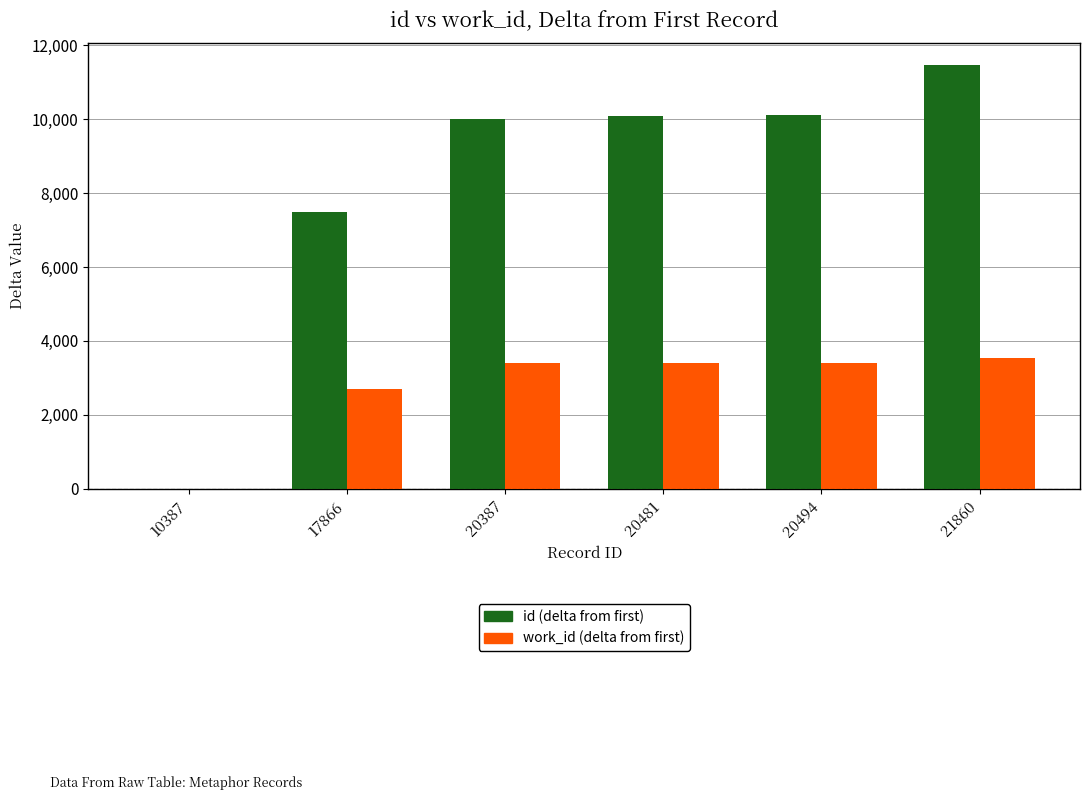

Which series has the largest total across all categories?

id (delta from first)